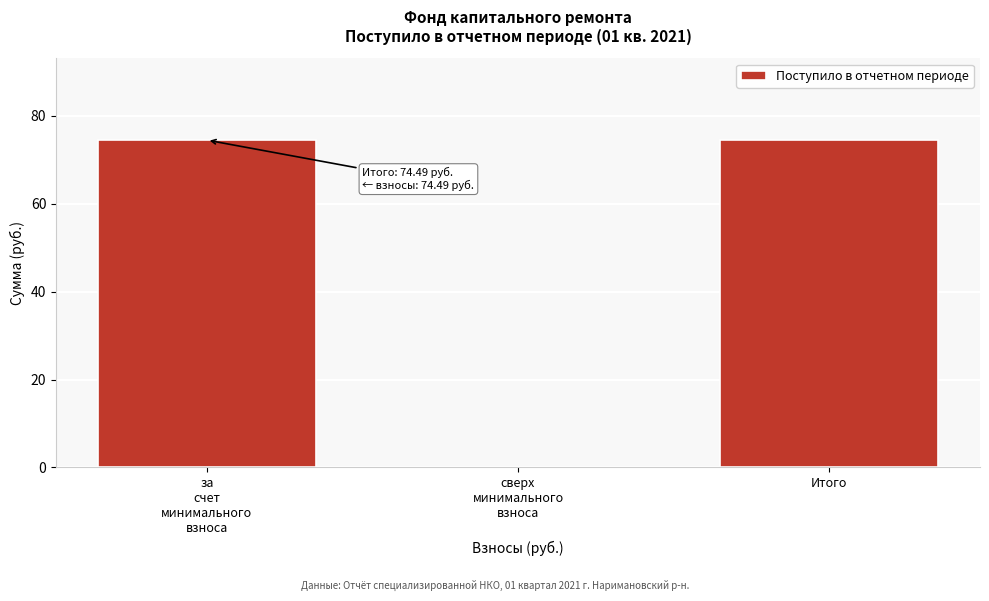

What value does the data have at Итого?

74.5